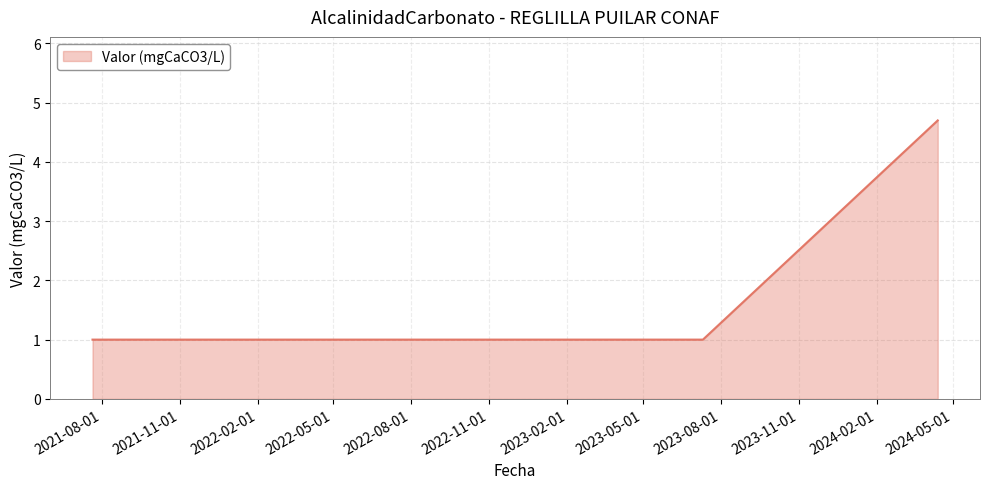

Which label corresponds to the smallest value in the chart?

2021-07-21